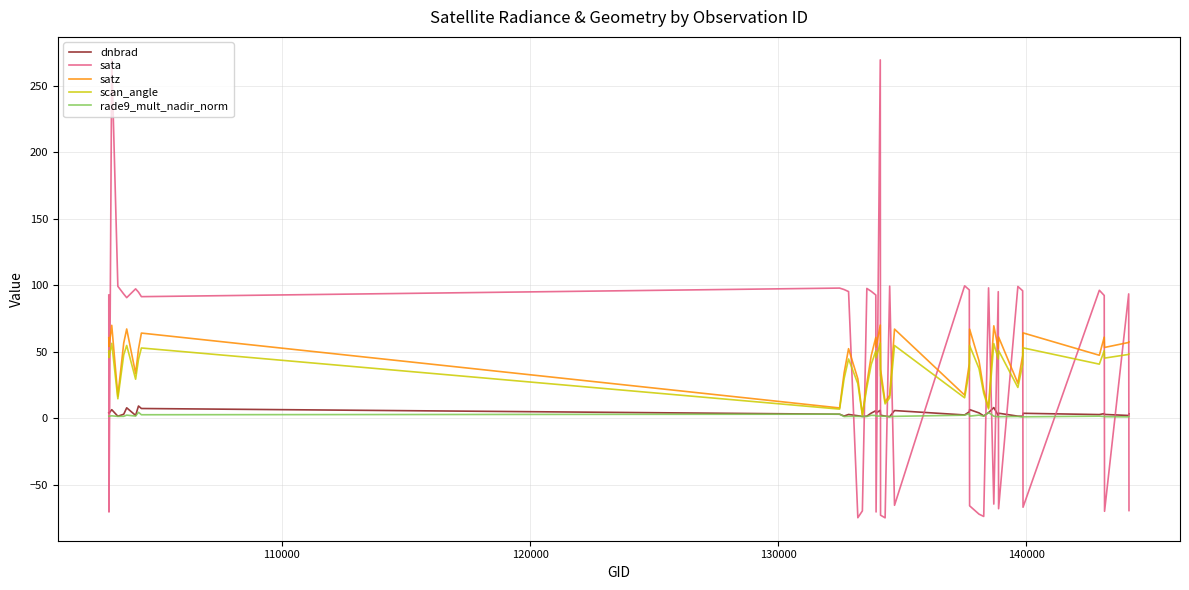

Which series has the widest spread of values?

sata